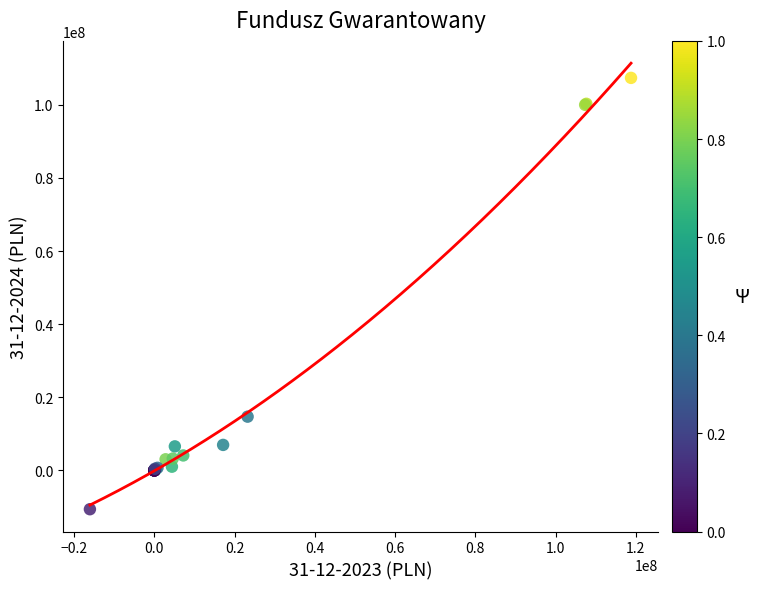

What Y value in the scatter plot is closest to 48367188?

14704417.2